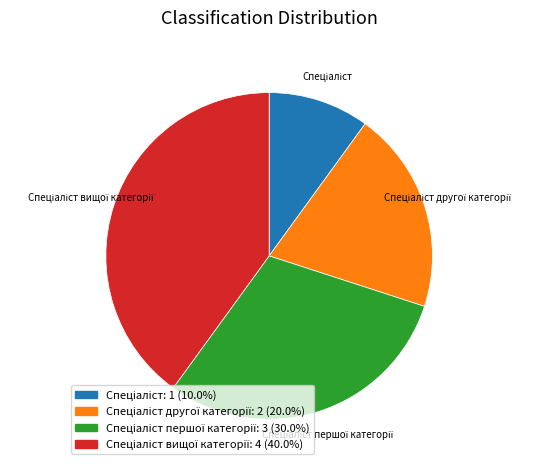

Does any single category account for the majority?

No